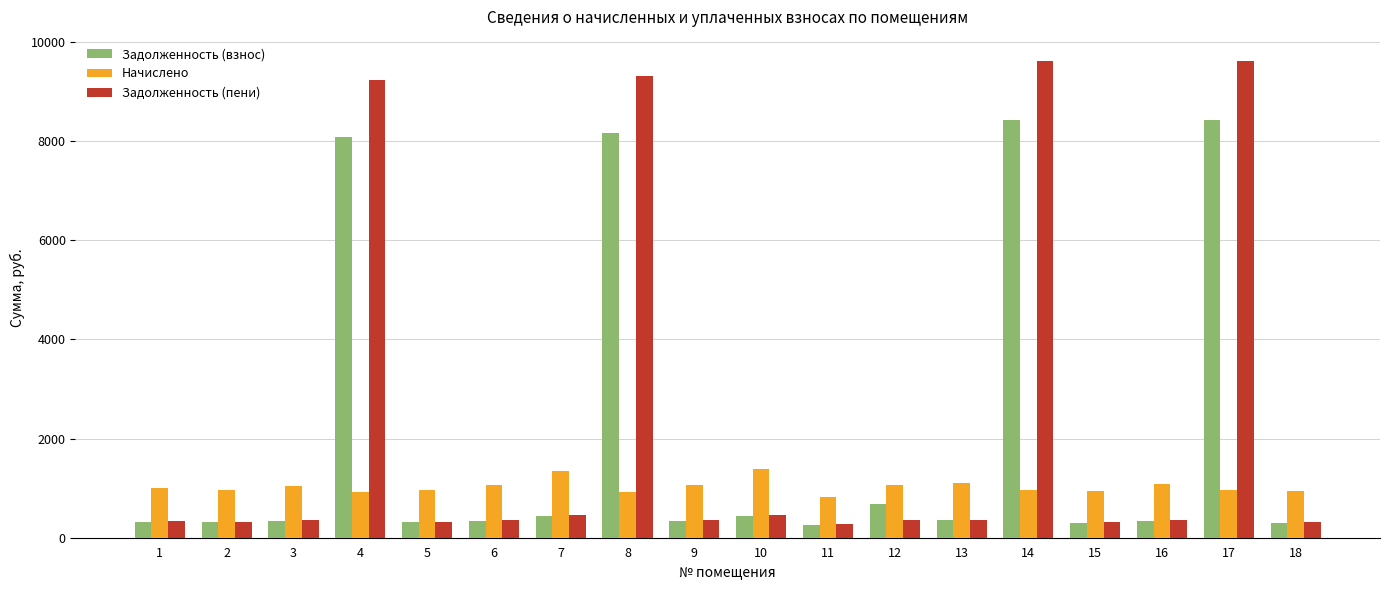

At 14, list the series in order from largest to smallest.

Задолженность (пени), Задолженность (взнос), Начислено